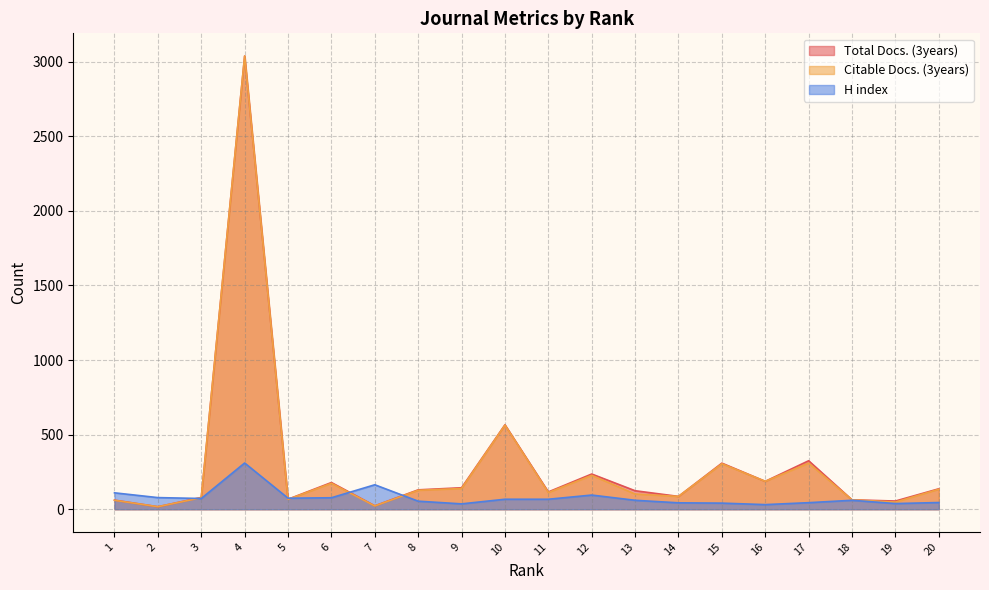

Reading right to left, transcribe all the data shown in this chart.

Total Docs. (3years): 137	55	63	325	187	309	86	124	236	116	566	144	130	23	179	67	3038	79	17	61
Citable Docs. (3years): 134	48	63	309	187	305	86	102	227	112	564	139	127	22	174	66	3038	77	17	60
H index: 45	38	60	44	31	41	43	60	95	67	67	36	54	164	77	74	310	72	78	110